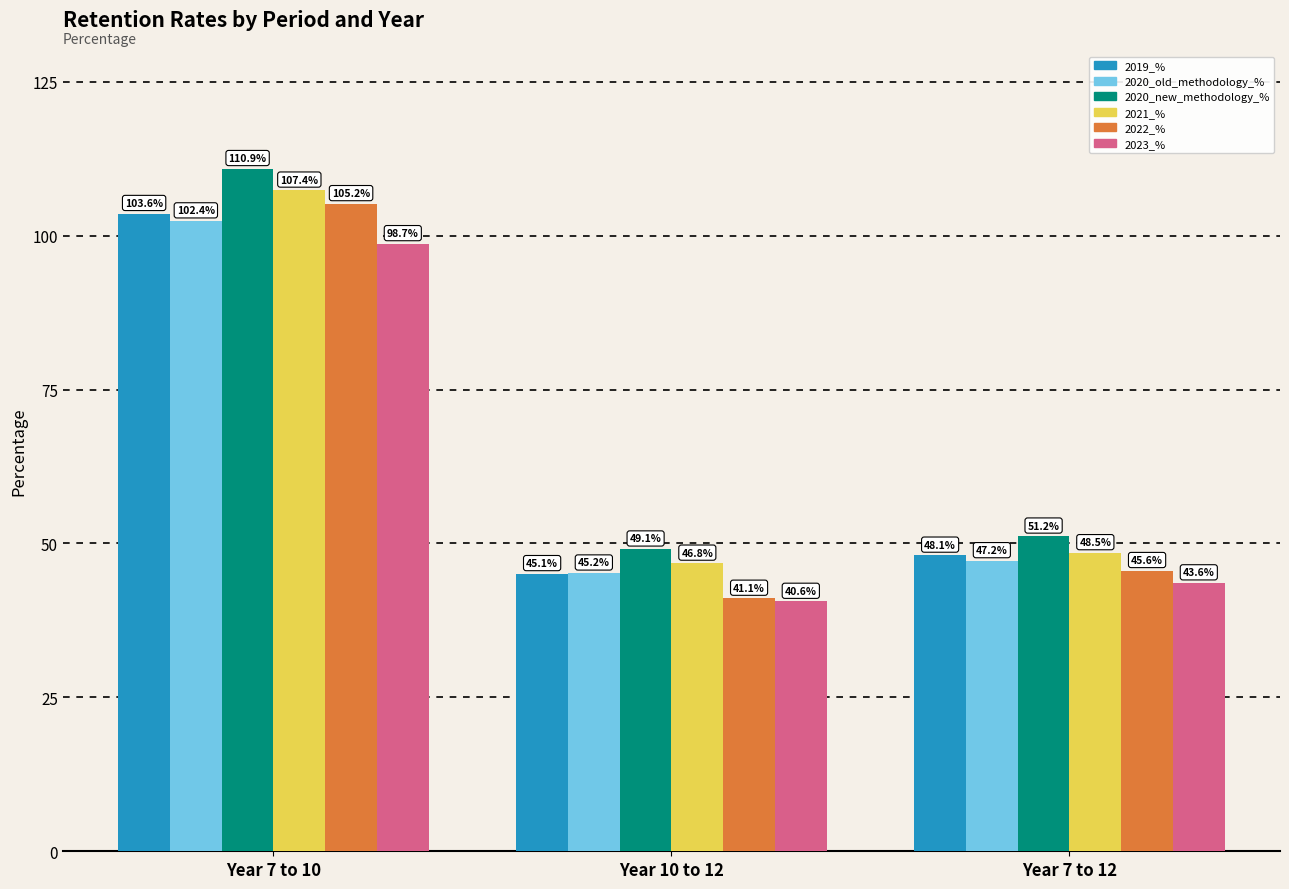

Reading right to left, what are all the values shown in this chart?

2019_%: 48.1	45.1	103.6
2020_old_methodology_%: 47.2	45.2	102.4
2020_new_methodology_%: 51.2	49.1	110.9
2021_%: 48.5	46.8	107.4
2022_%: 45.6	41.1	105.2
2023_%: 43.6	40.6	98.7